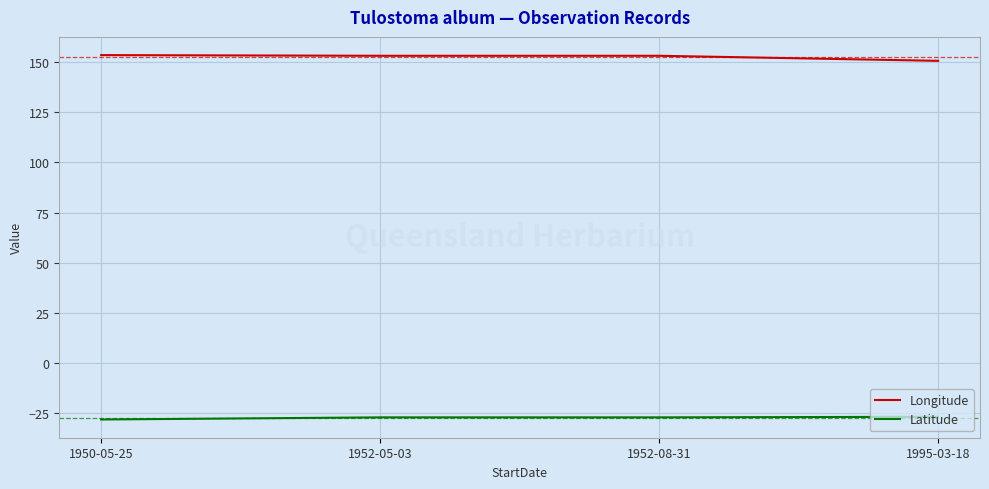

What is the smallest value displayed?

-28.1